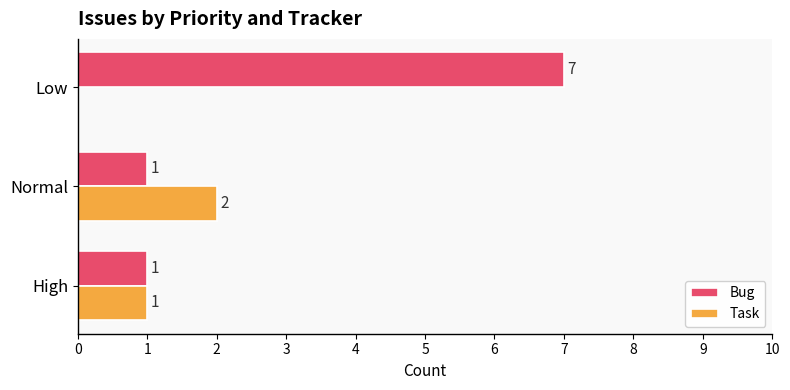

The Bug series shows 7 at Low. True or false?

True